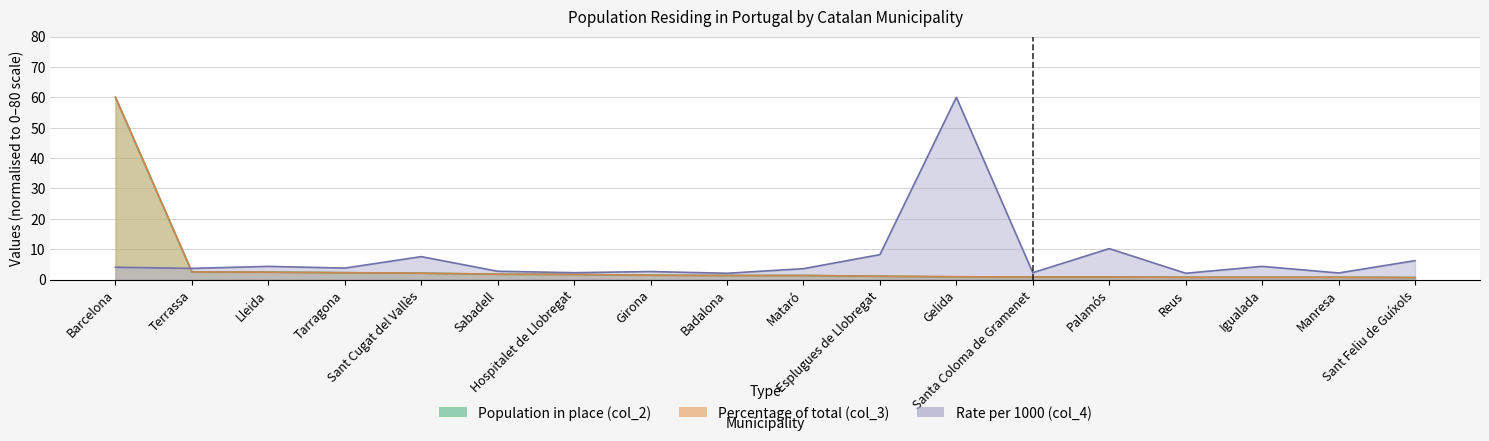

The value of Rate per 1000 (col_4) at Manresa is 2.2. True or false?

True